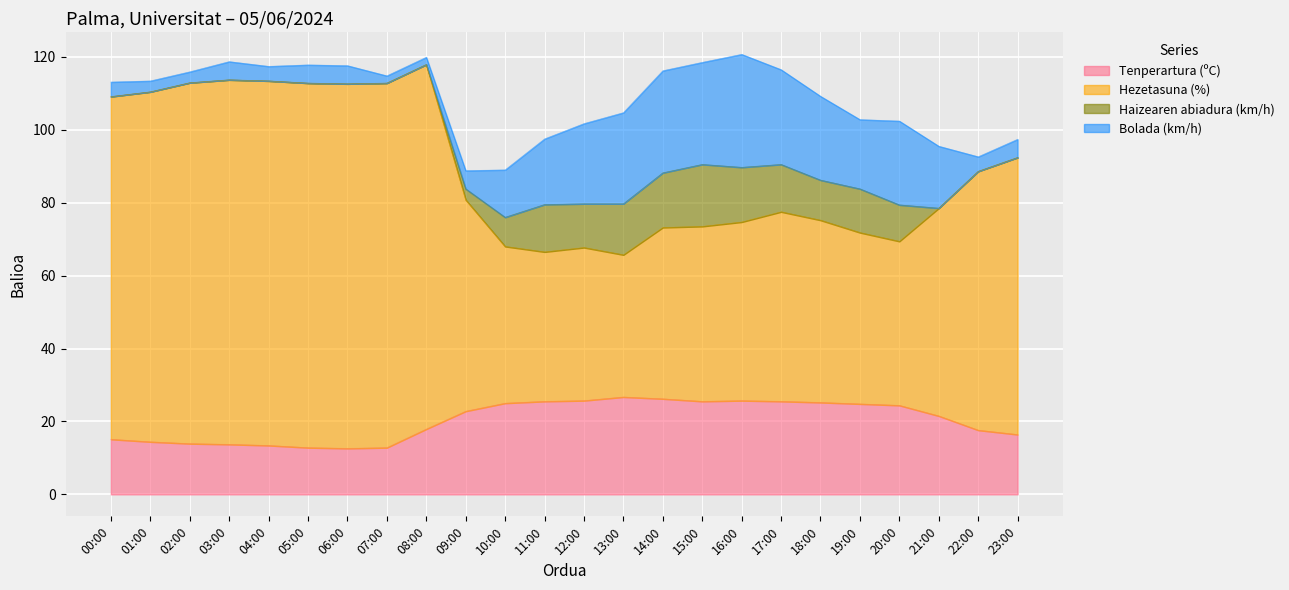

True or false: Tenperartura (ºC) and Hezetasuna (%) cross at least once.

False